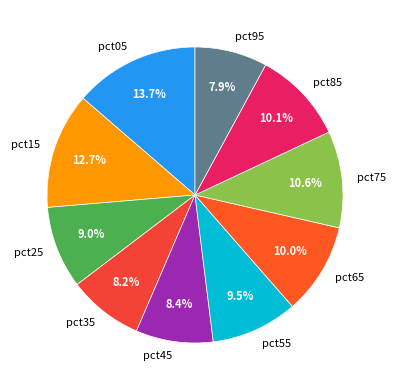

Do pct25 and pct55 together represent more than half of the pie?

No